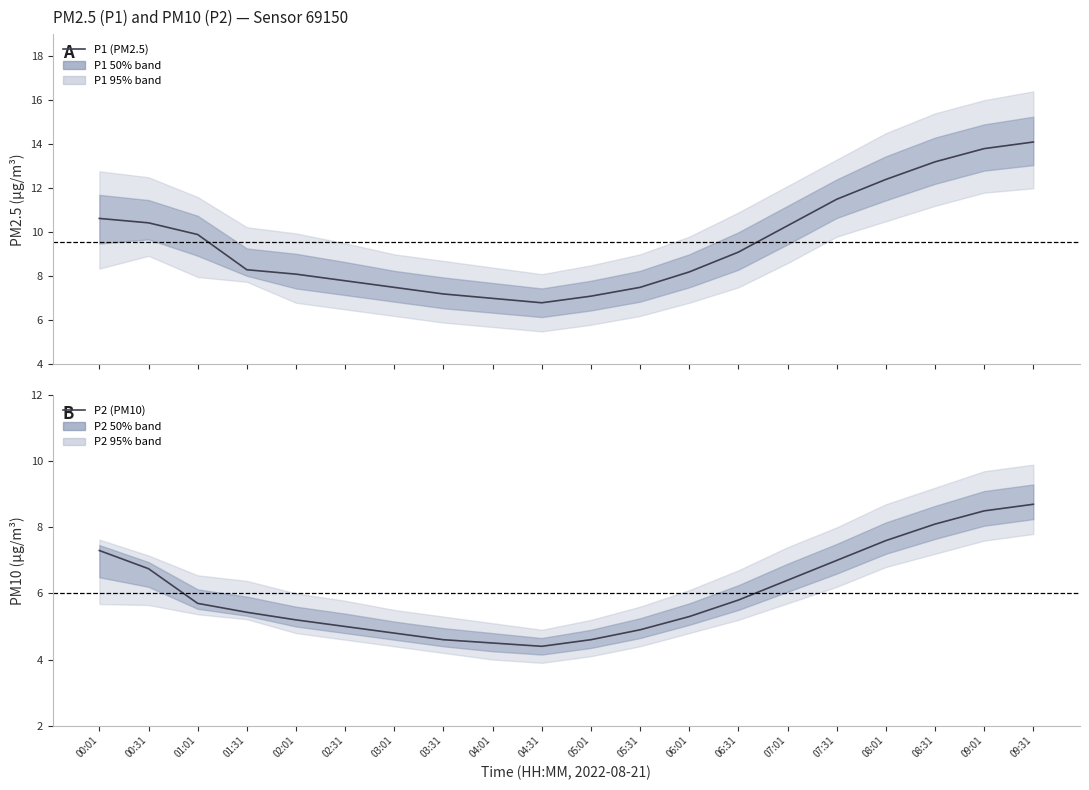

Rank the series by their maximum value, from lowest to highest.

P2 (PM10), P1 (PM2.5)